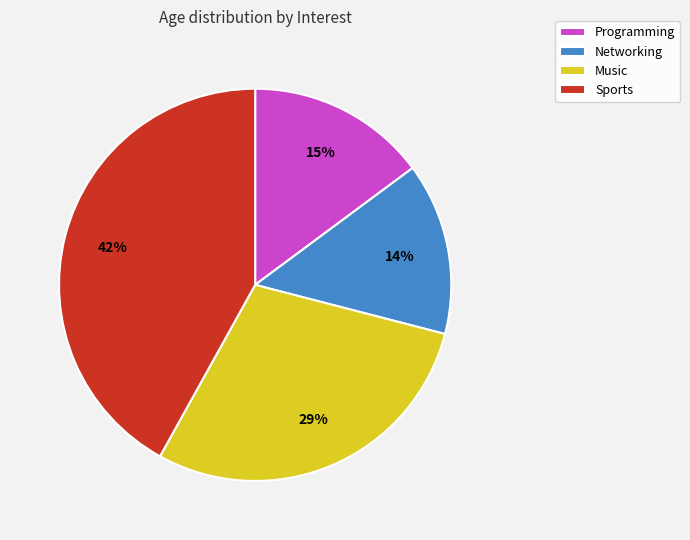

What is the ratio of the value at Programming to the value at Music?

0.5